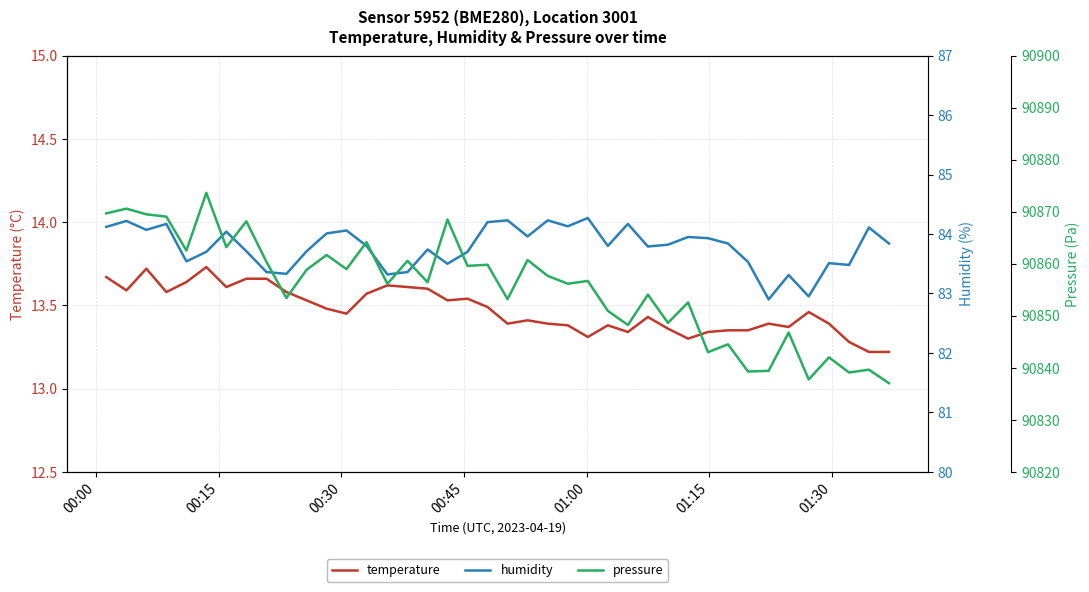

What is the lowest value of the temperature series?

13.2